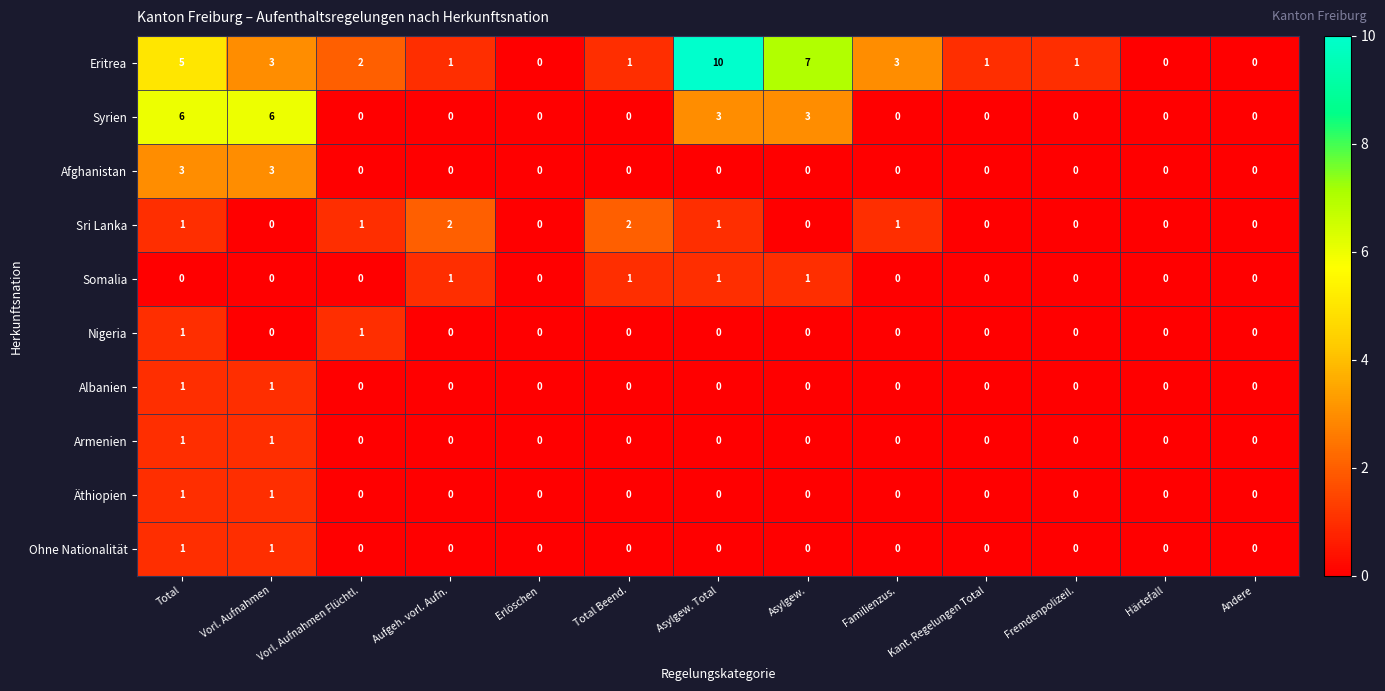

Is it true that Afghanistan equals -2 at Vorl. Aufnahmen Flüchtl.?

False